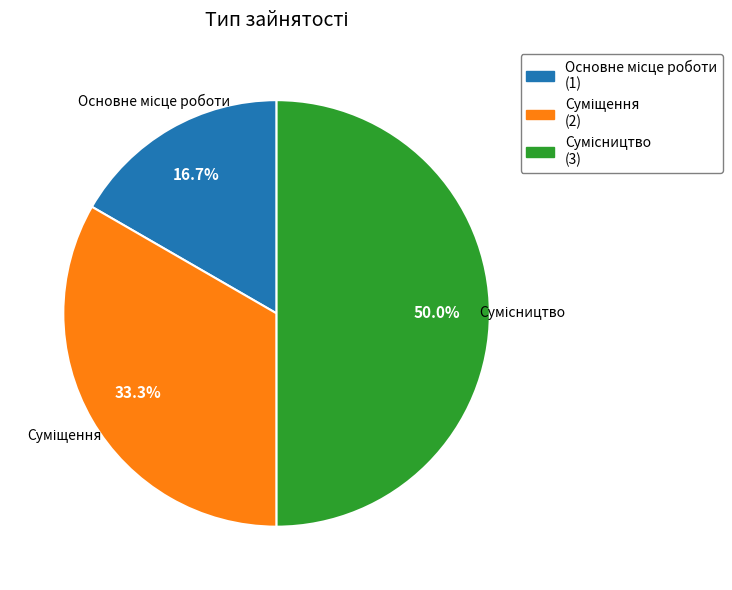

Between Сумісництво and Суміщення, which is larger?

Сумісництво